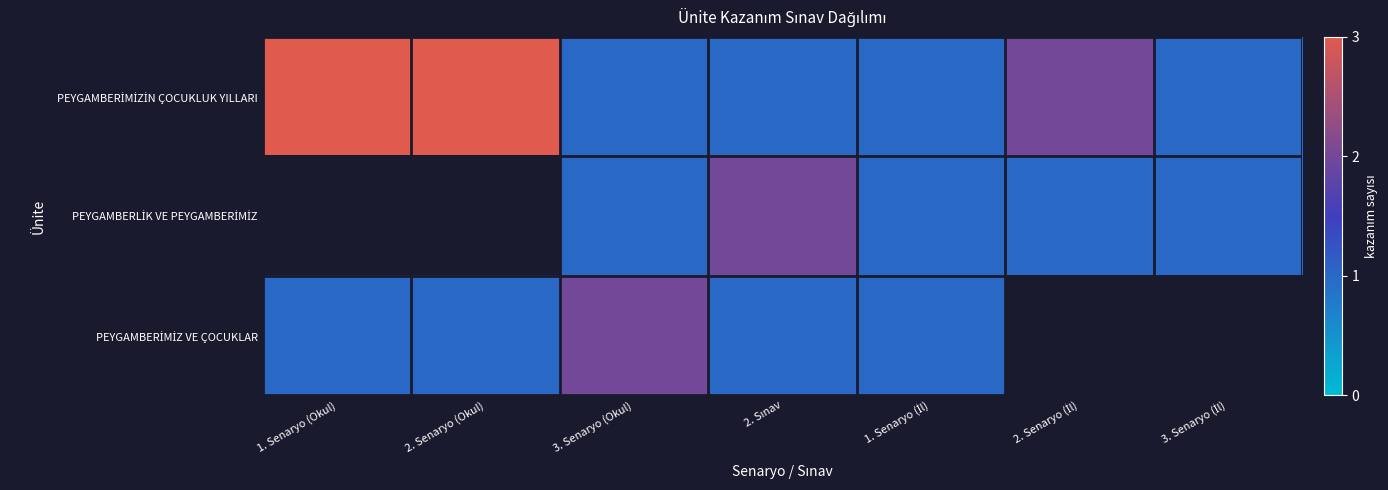

At which label is PEYGAMBERİMİZİN ÇOCUKLUK YILLARI closest to 2?

2. Senaryo (İl)